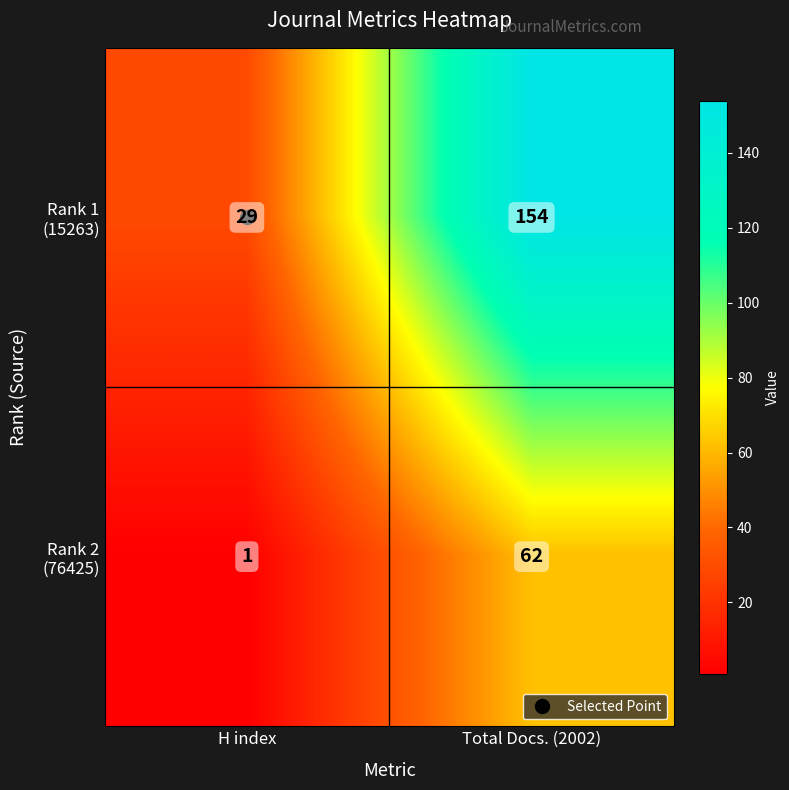

Which category has the lowest value across all series?

H index